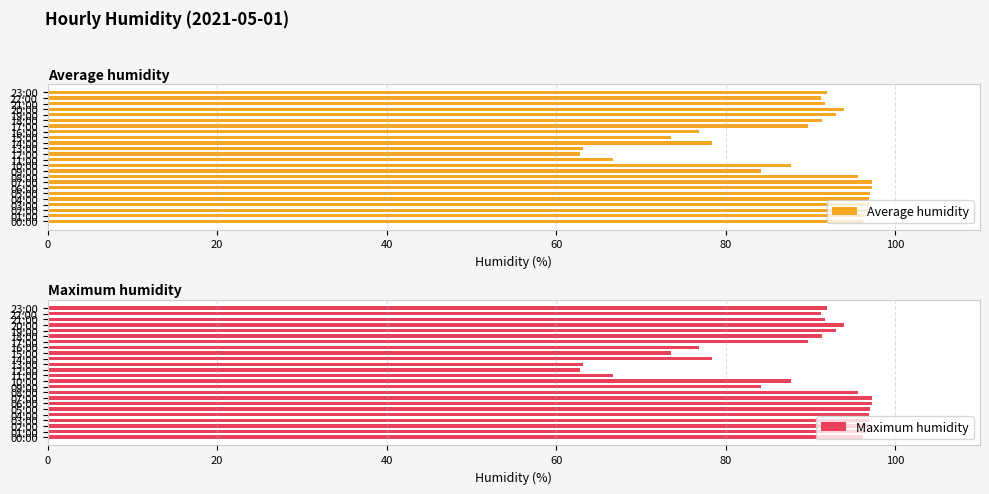

How many distinct data groups are displayed?

2